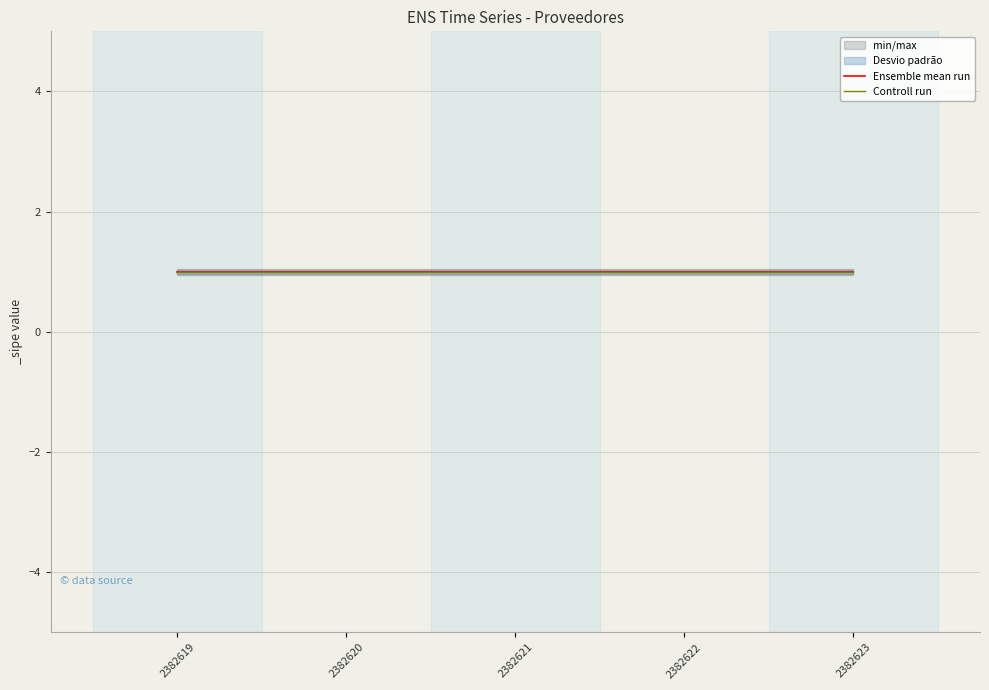

Which series has the largest total across all categories?

Ensemble mean run